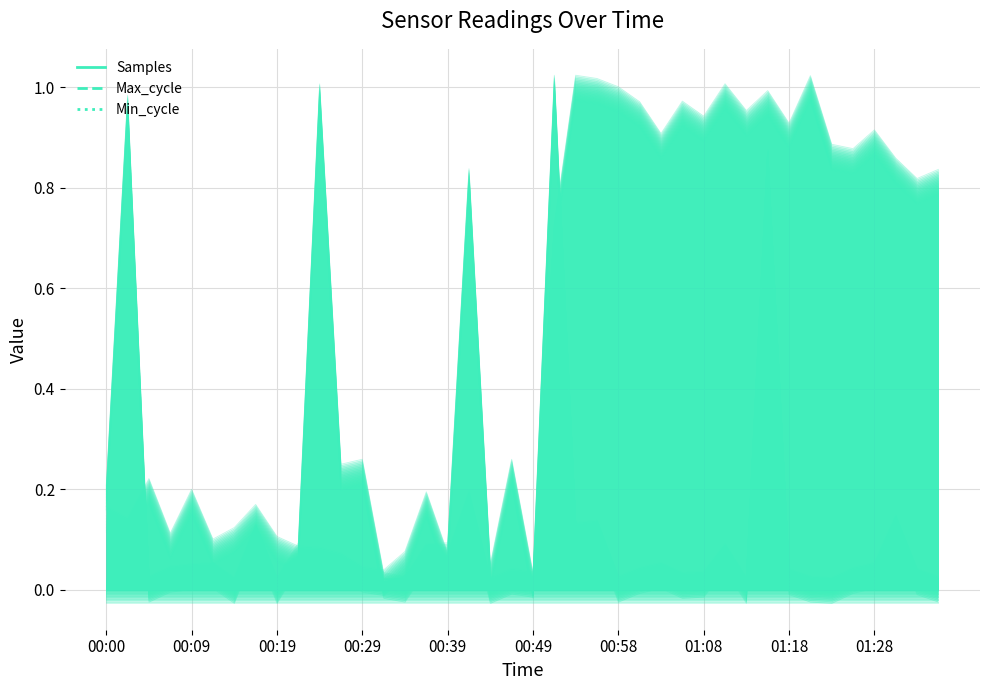

True or false: Max_cycle and Min_cycle cross at least once.

False